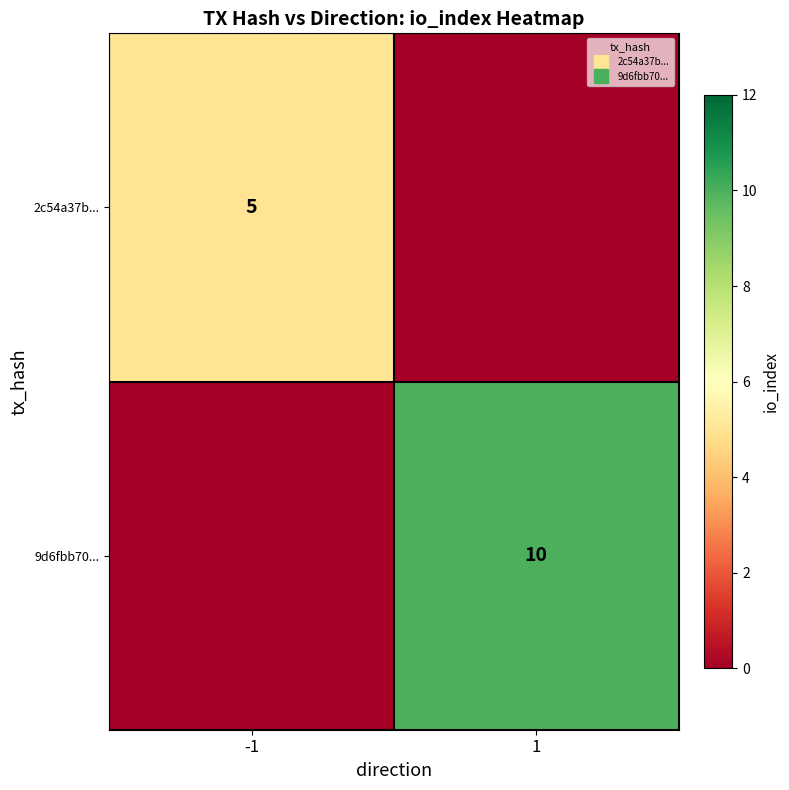

At which label does 9d6fbb70... reach its peak?

1